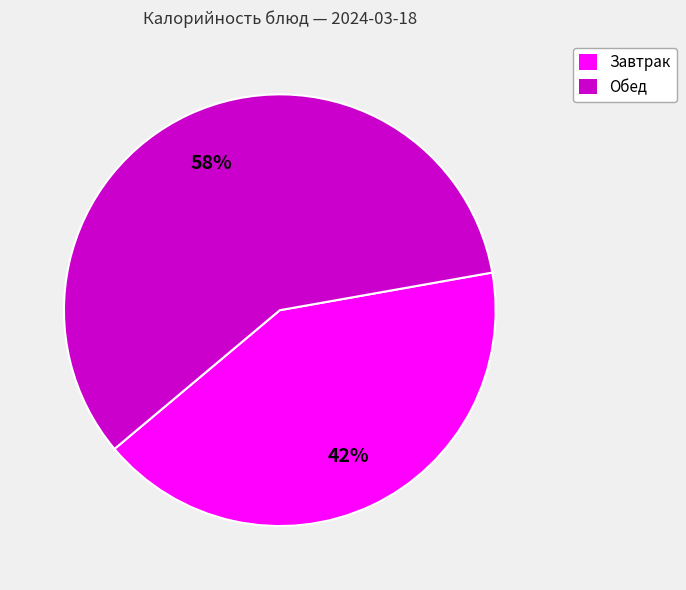

To the nearest percent, what is the average slice percentage?

50%